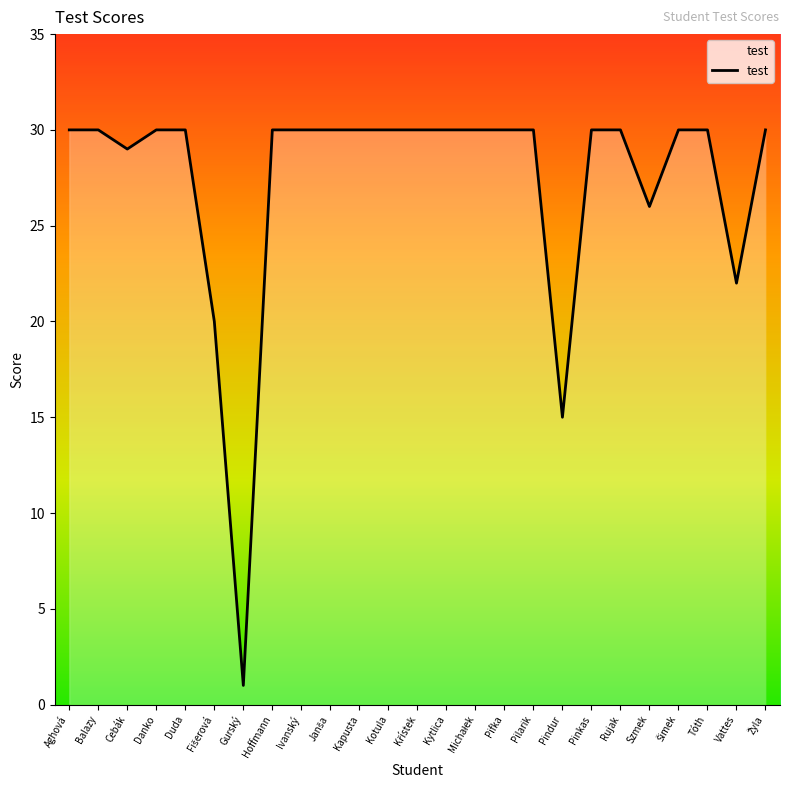

Reading right to left, transcribe all the data shown in this chart.

30	22	30	30	26	30	30	15	30	30	30	30	30	30	30	30	30	30	1	20	30	30	29	30	30